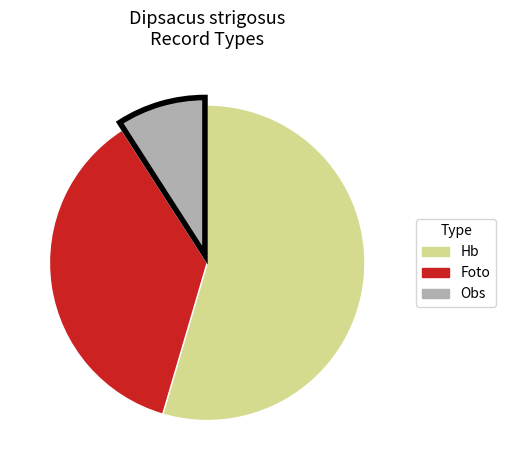

Which slice represents more than half of the pie?

Hb